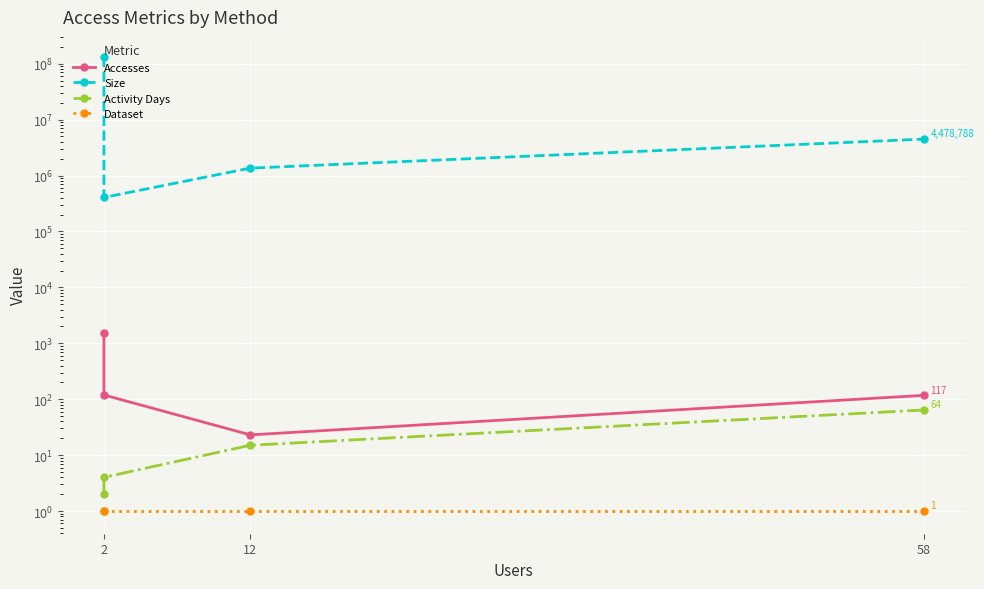

True or false: Dataset and Size cross at least once.

False